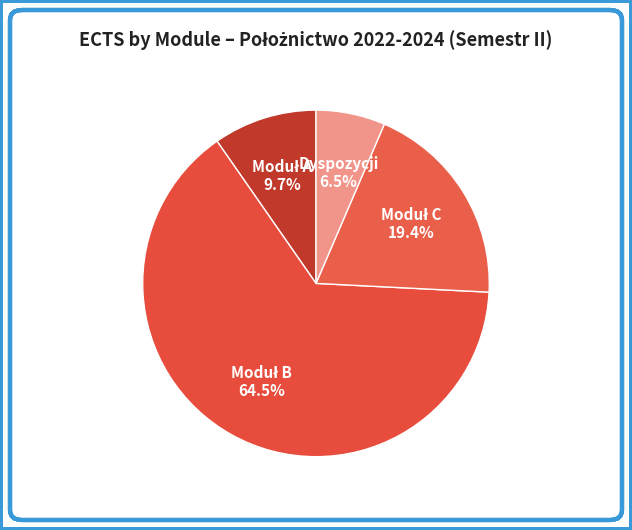

Which slice represents more than half of the pie?

Moduł B (Praktyka położnicza)